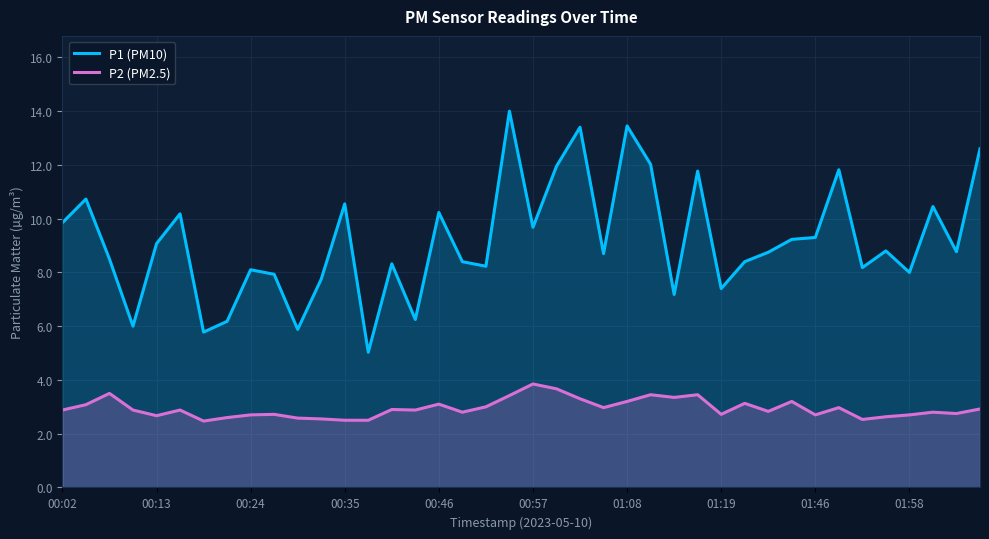

How many data points in P1 (PM10) are above 8?

29